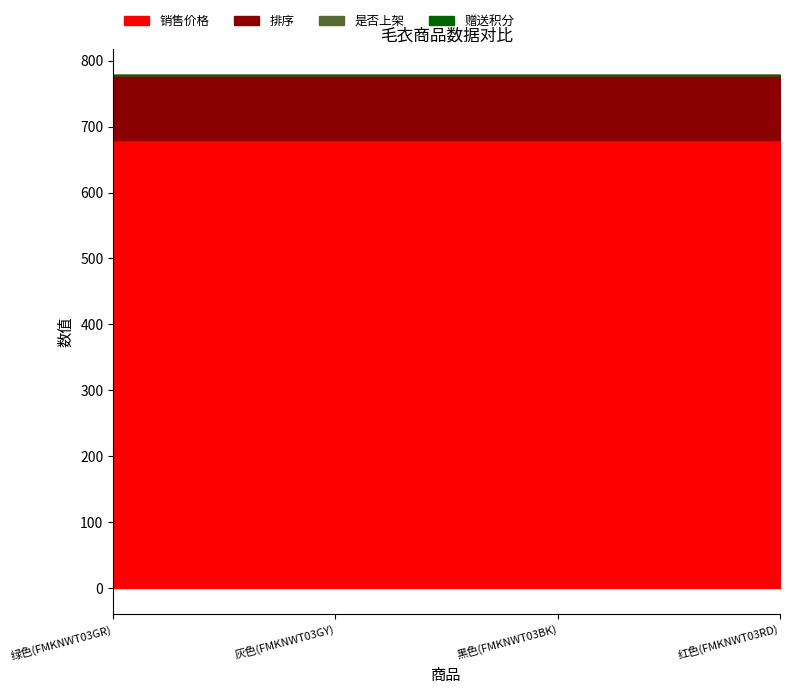

Does the chart display data point markers on the line(s)?

No